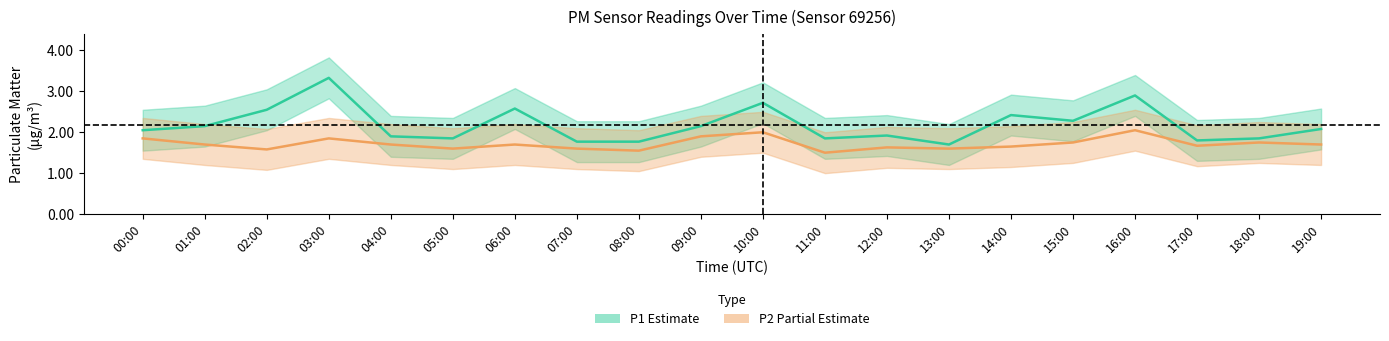

What is the average value of the P2 (PM10) series?

1.7